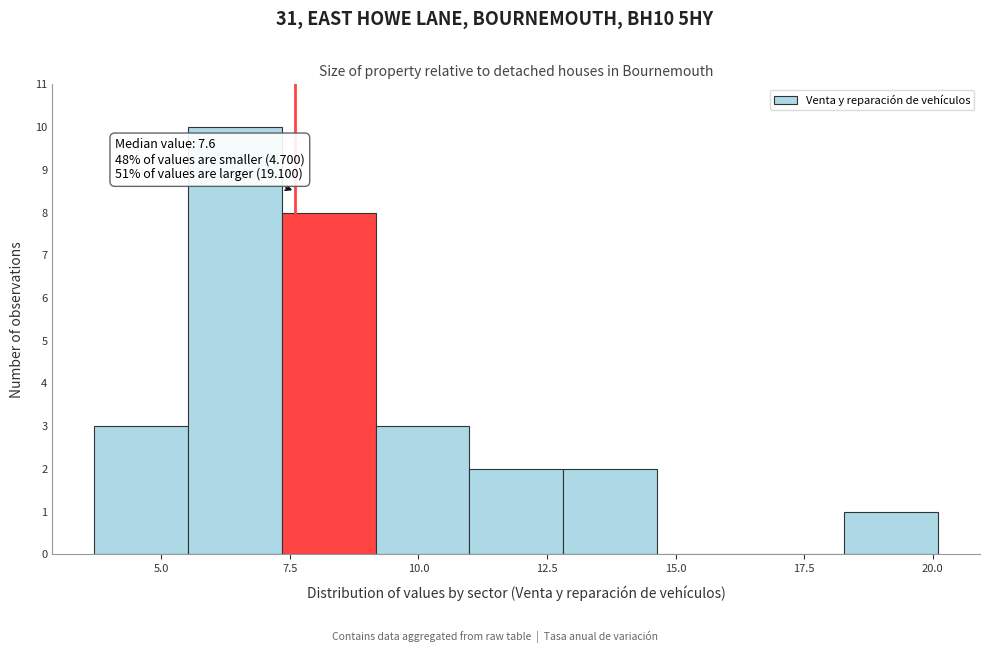

Around what value on the x-axis is the tallest bar? Give the approximate position of its centre, as read against the axis.

6.5